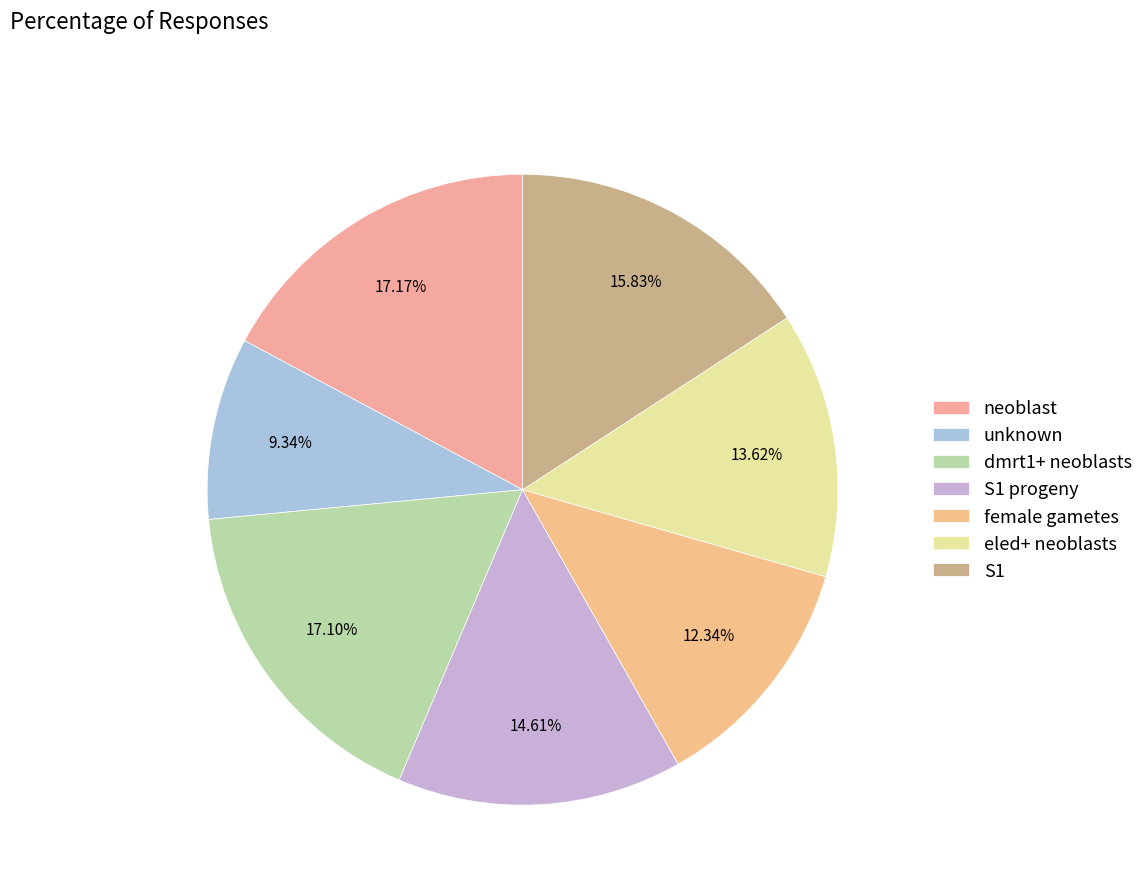

To the nearest percent, what is the average slice percentage?

14%